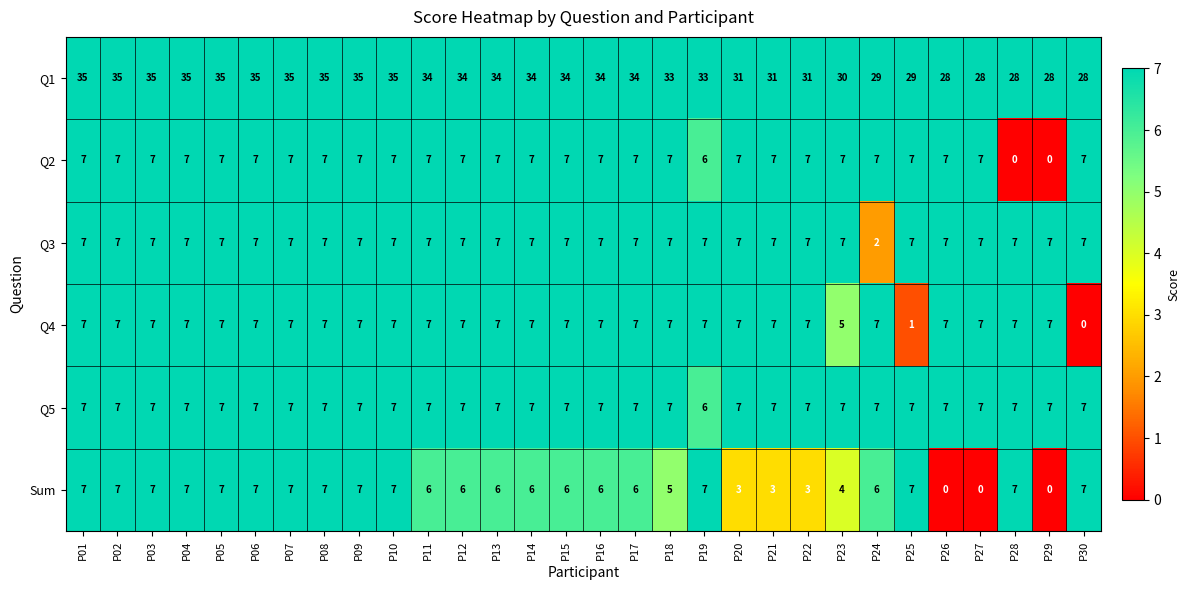

What is the approximate value of Sum at P06?

7